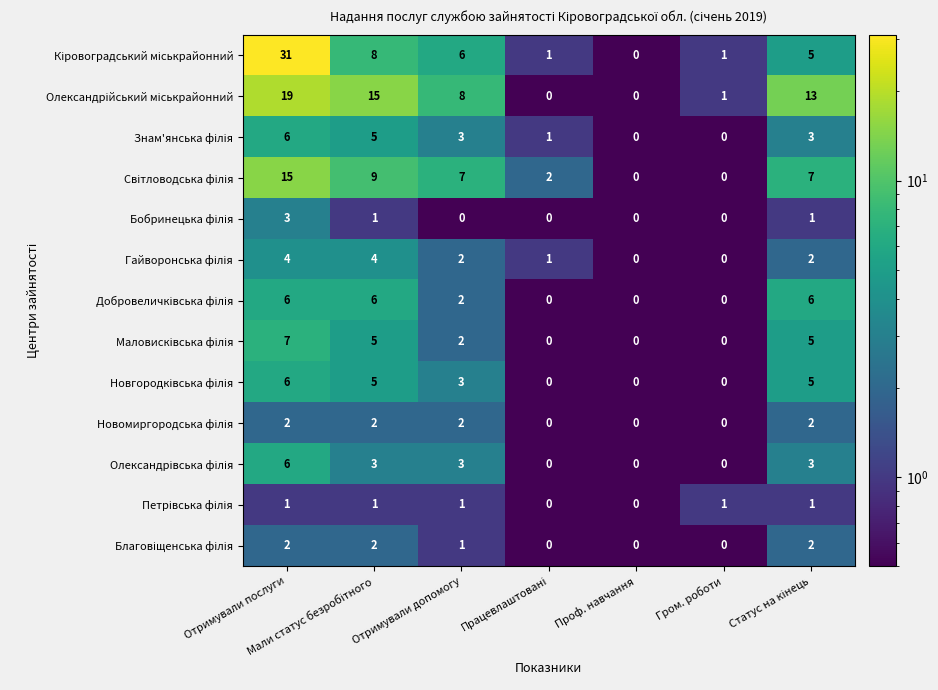

What is the total value across all series at Гром. роботи?

3